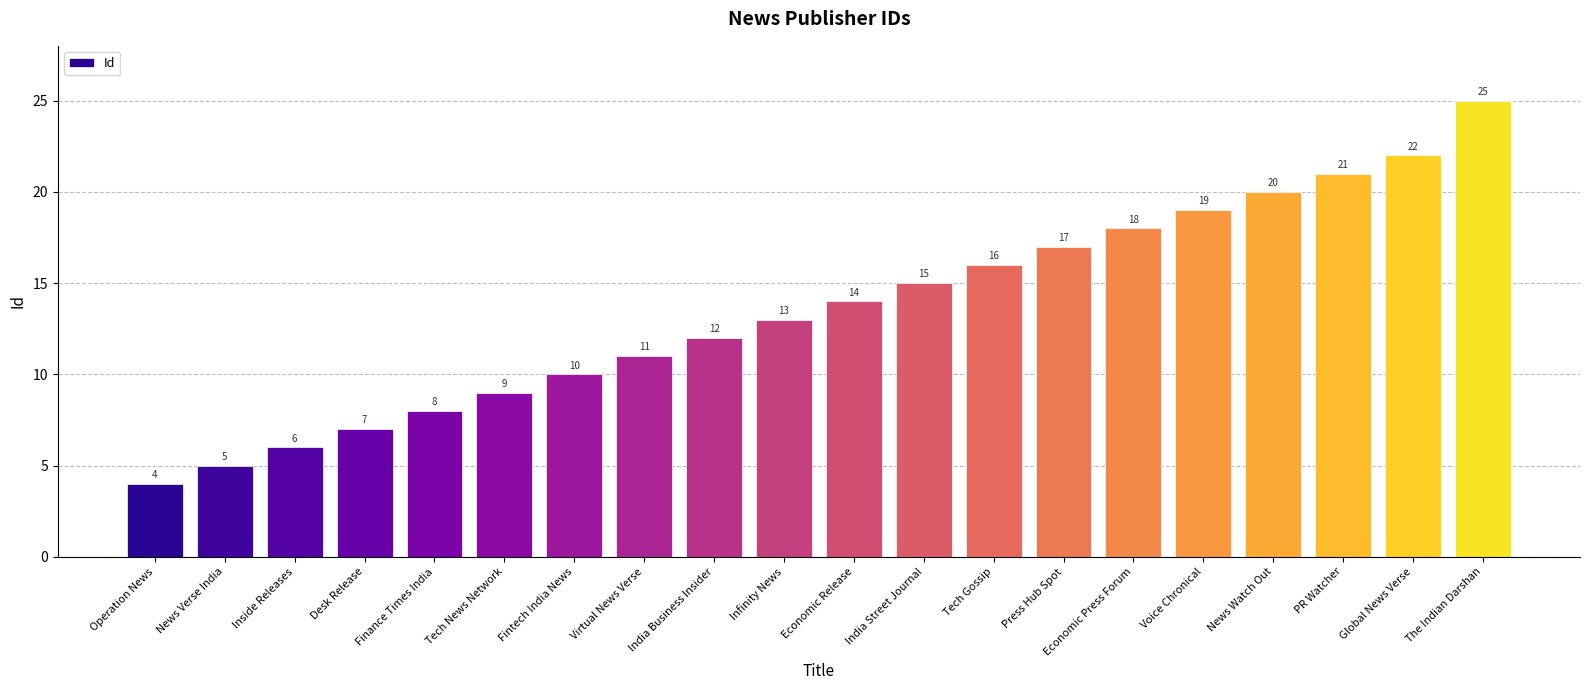

What is the average value?

14